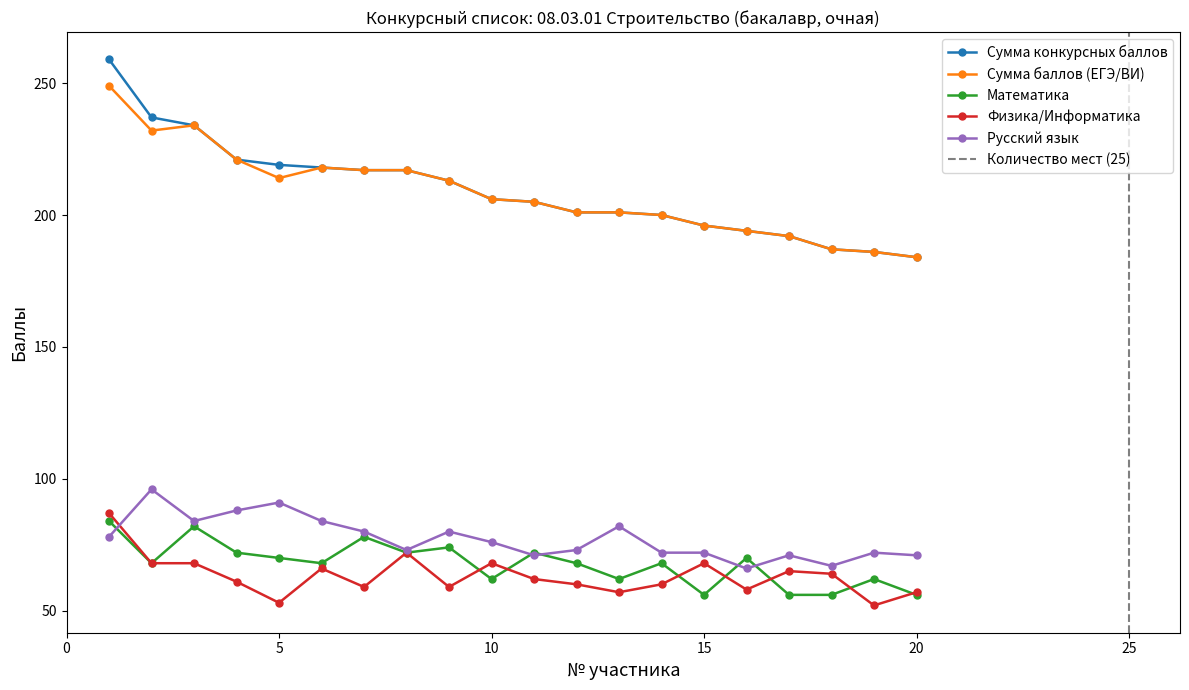

How many data points in Математика are less than 68?

7